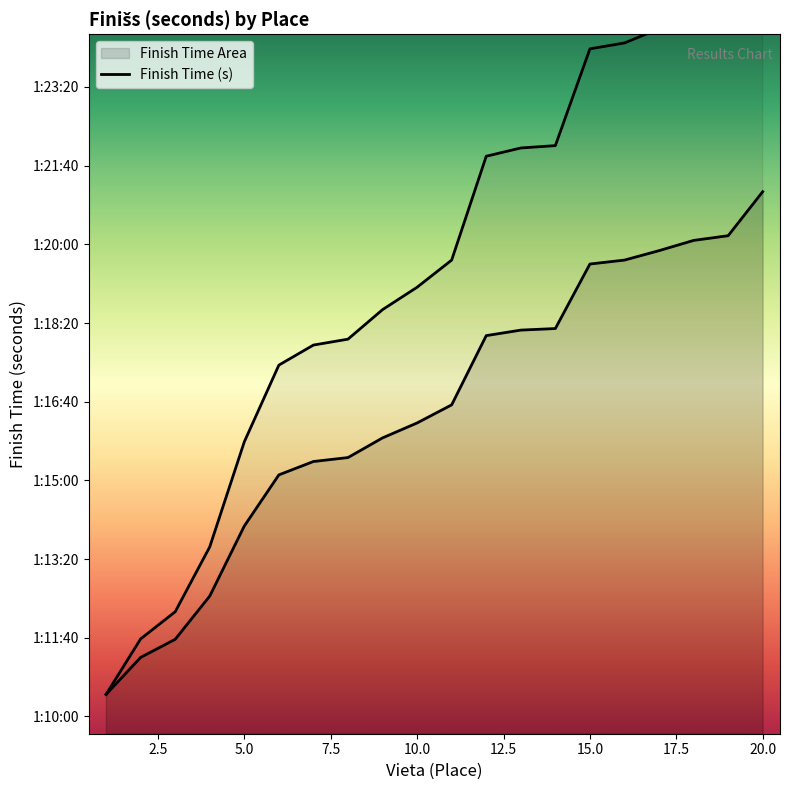

True or false: the data has more than 0 interior local peaks.

False